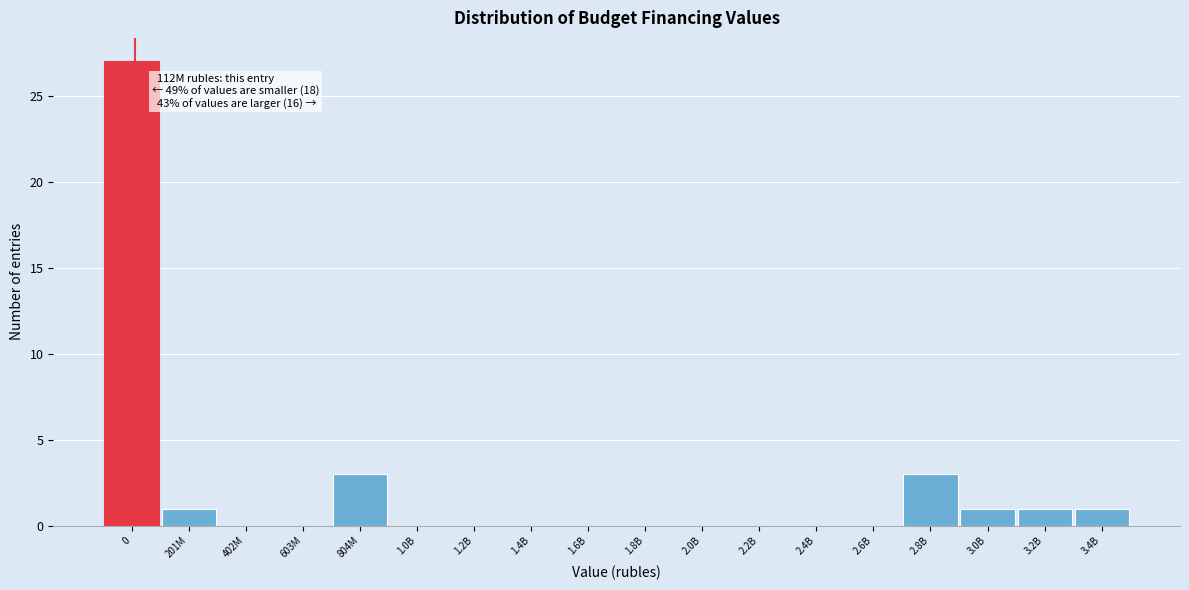

Reading right to left, list all the values displayed in this chart.

3.4B=1	3.2B=1	3.0B=1	2.8B=3	2.6B=0	2.4B=0	2.2B=0	2.0B=0	1.8B=0	1.6B=0	1.4B=0	1.2B=0	1.0B=0	804M=3	603M=0	402M=0	201M=1	0=27